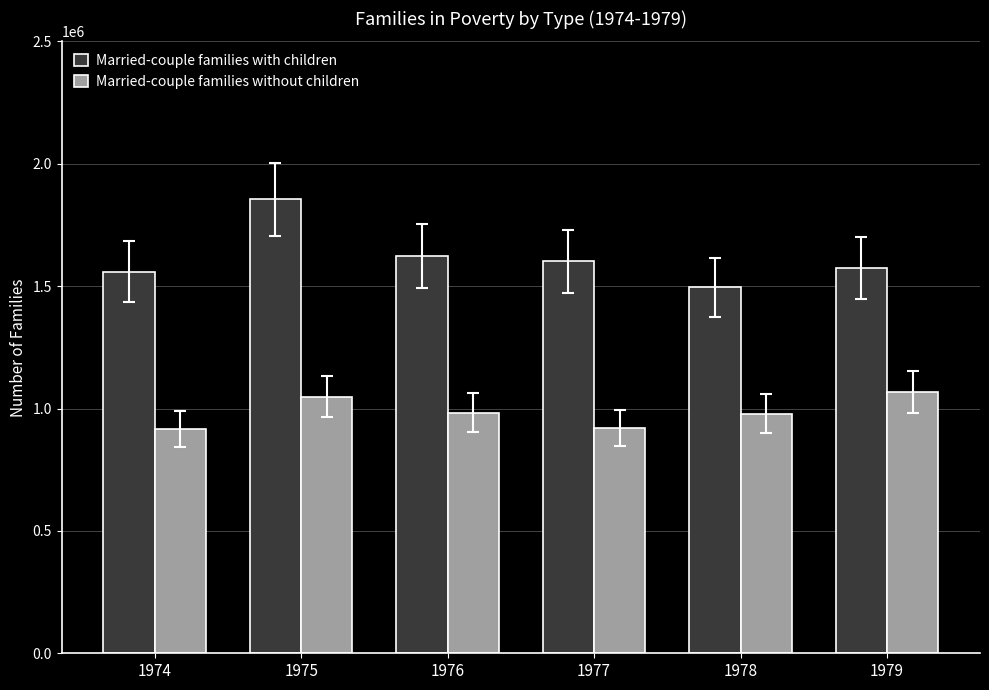

What is the highest value of the Married-couple families without children series?

1067000